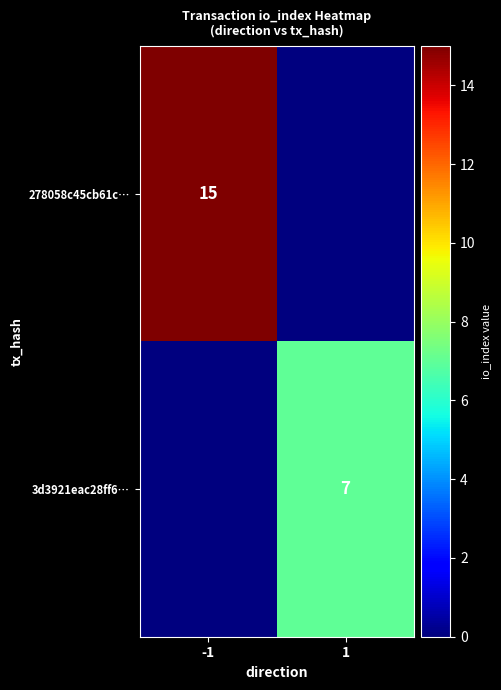

The 278058c45cb61c… series shows 15 at -1. True or false?

True